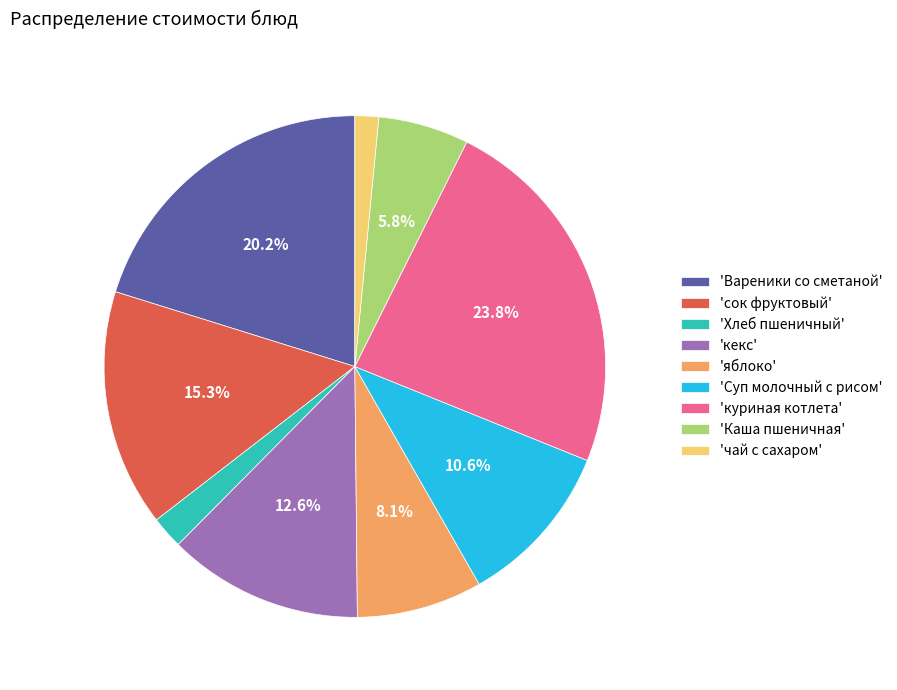

Rank the categories by value from highest to lowest.

'куриная котлета', 'Вареники со сметаной', 'сок фруктовый', 'кекс', 'Суп молочный с рисом', 'яблоко', 'Каша пшеничная', 'Хлеб пшеничный', 'чай с сахаром'